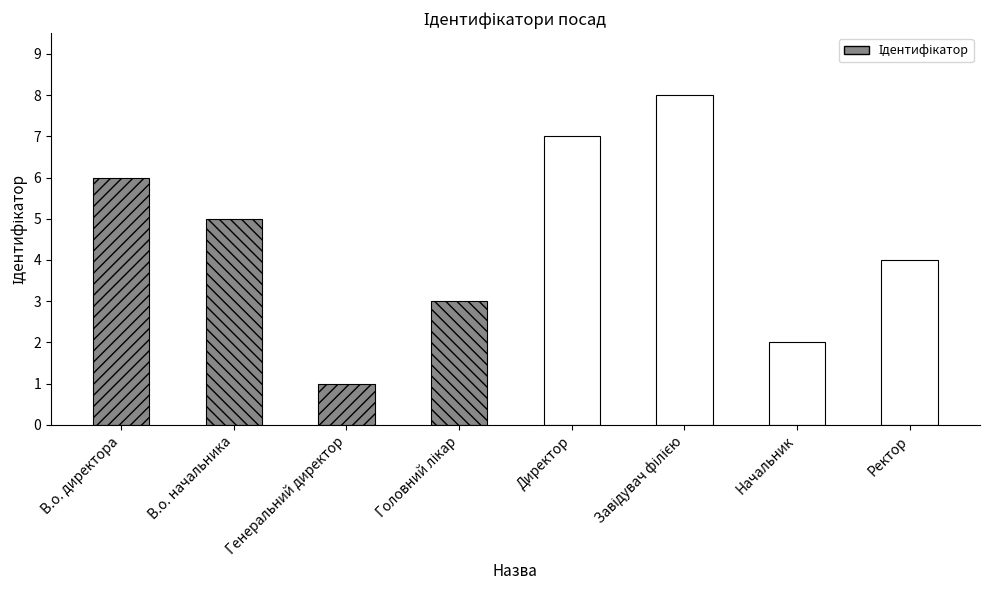

Which has a higher value, Директор or Ректор?

Директор